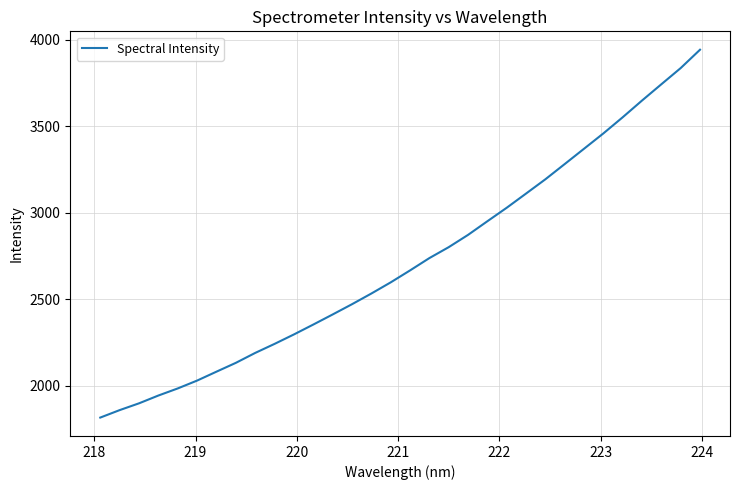

What is the difference between the maximum and minimum values?

2123.7